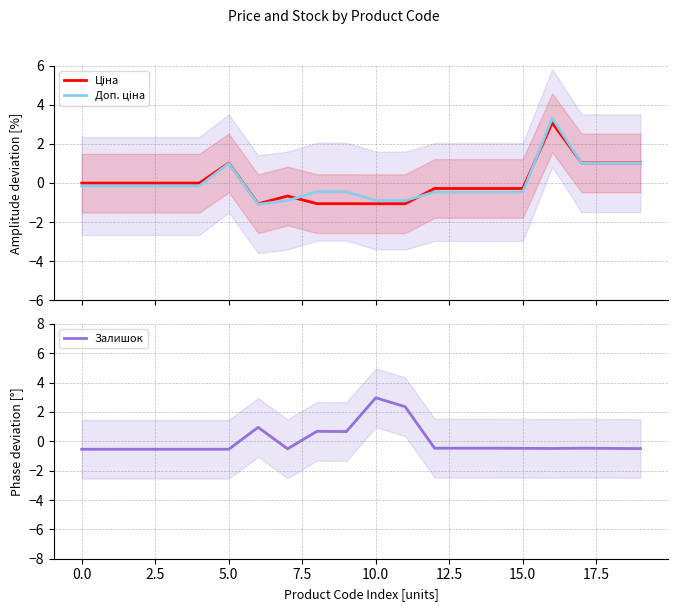

What is the lowest value of the Ціна series?

-1.1